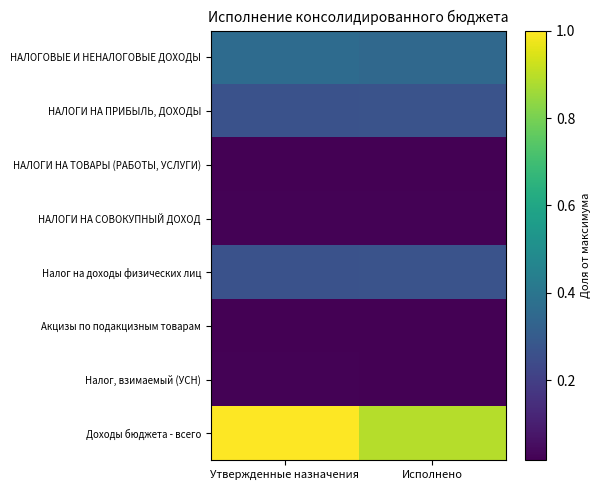

What is the total value across all series at Утвержденные назначения?

2.0